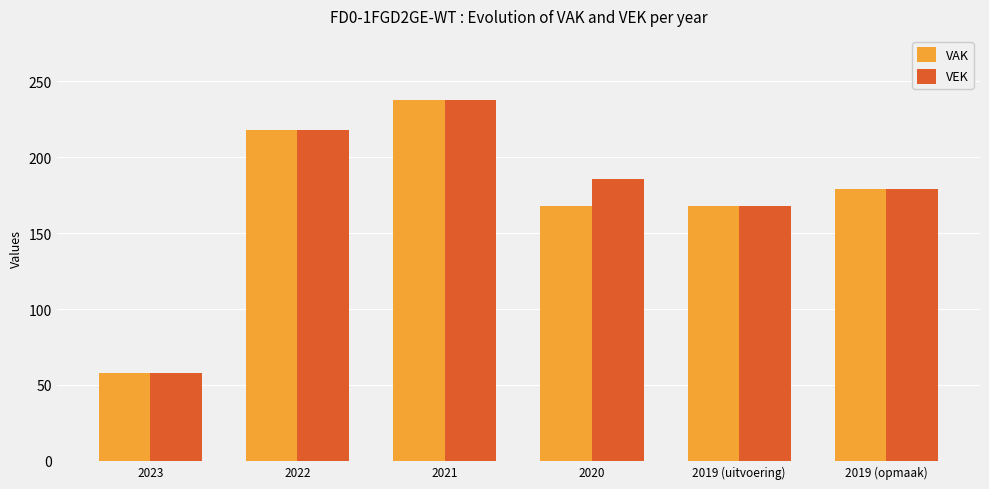

What is the spread (max minus min) of values at 2020?

18